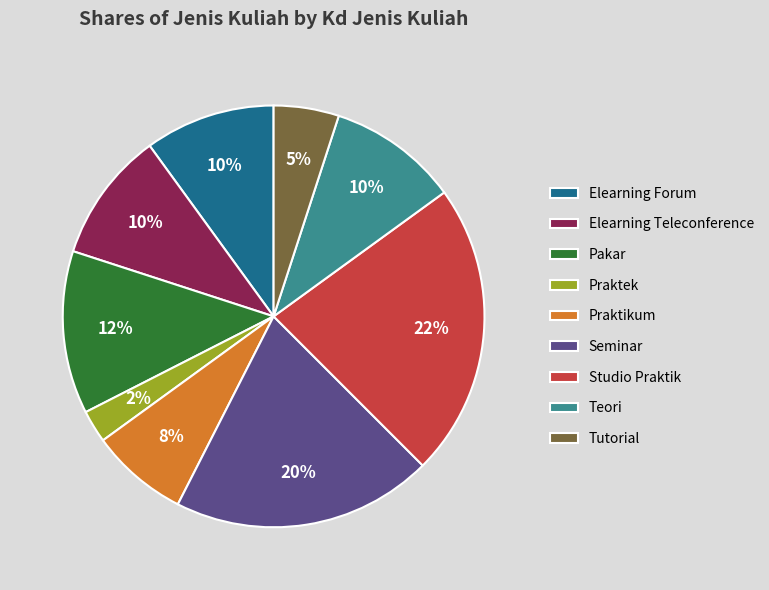

Count the number of slices in the pie.

9